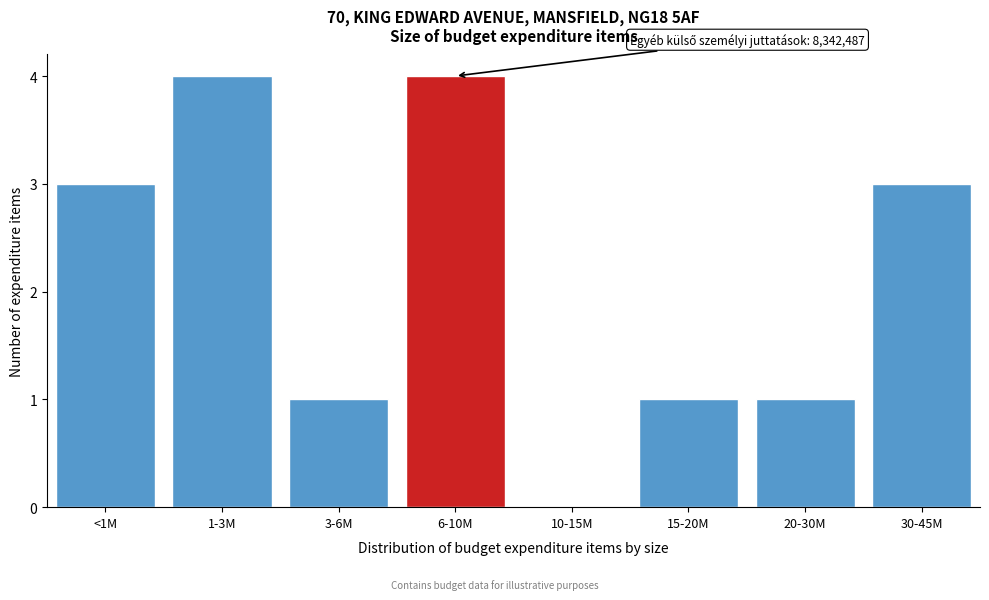

Reading left to right, transcribe all the data shown in this chart.

<1M=3	1-3M=4	3-6M=1	6-10M=4	10-15M=0	15-20M=1	20-30M=1	30-45M=3